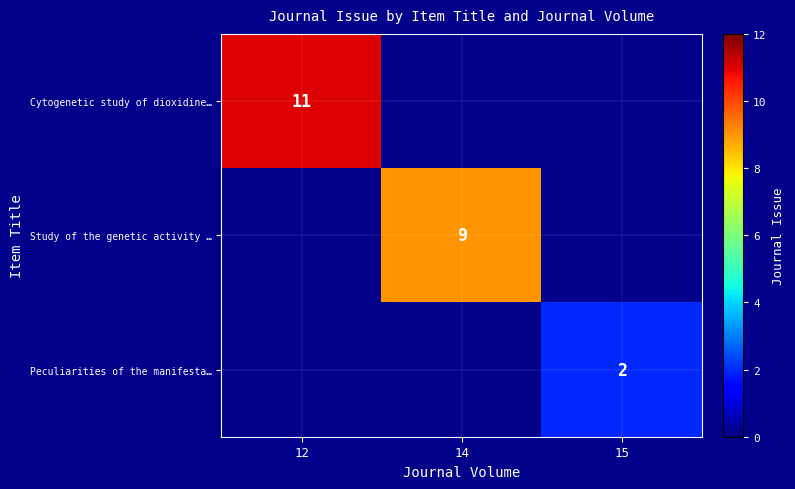

The Cytogenetic study of dioxidine… series shows 18 at 12. True or false?

False